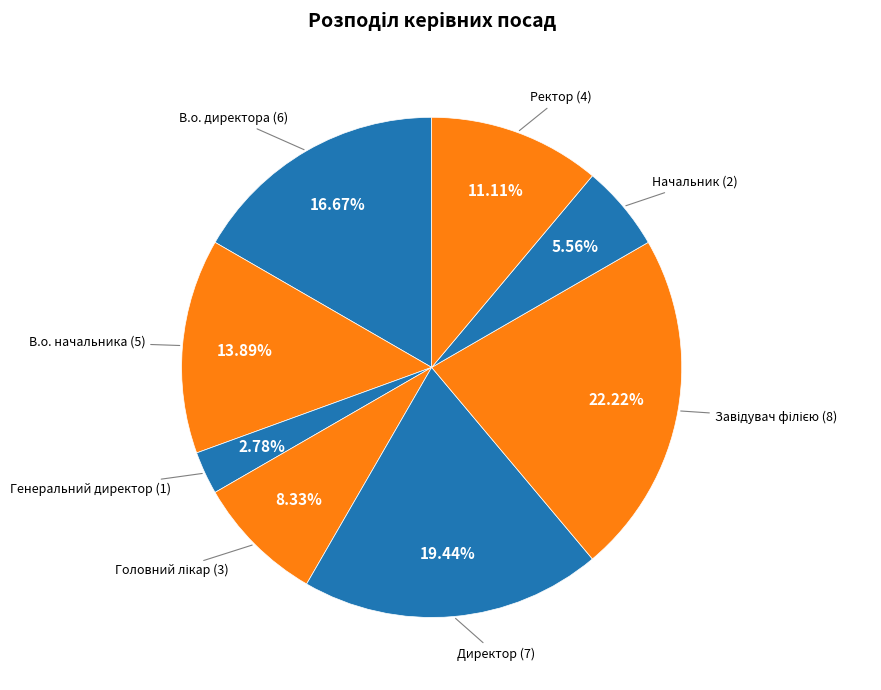

Does any single category account for the majority?

No